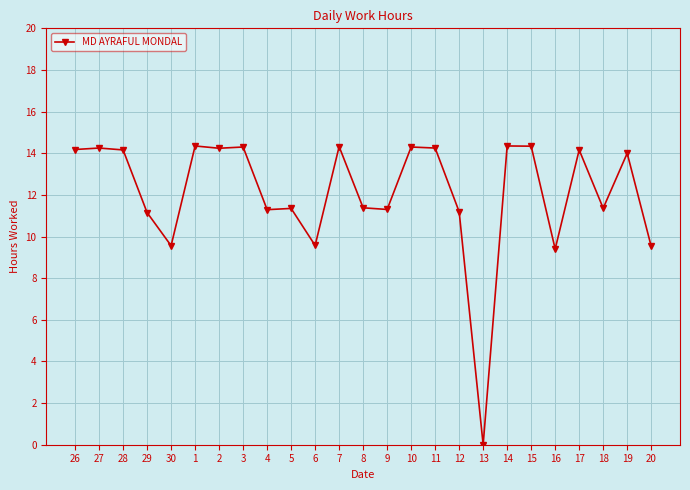

What is the sum of all values?

302.3